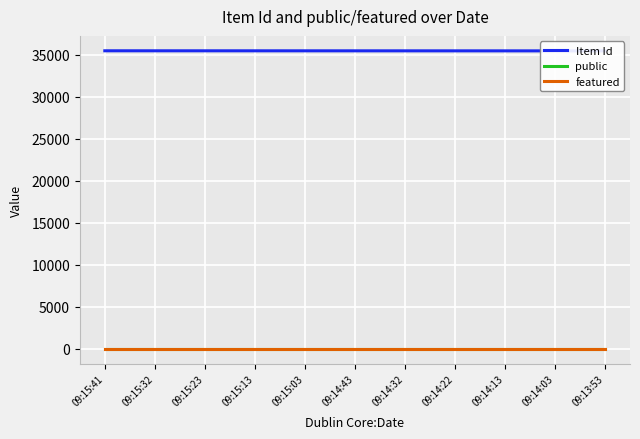

Is the value of featured at 09:14:13 greater than the value of Item Id at 09:14:32?

No